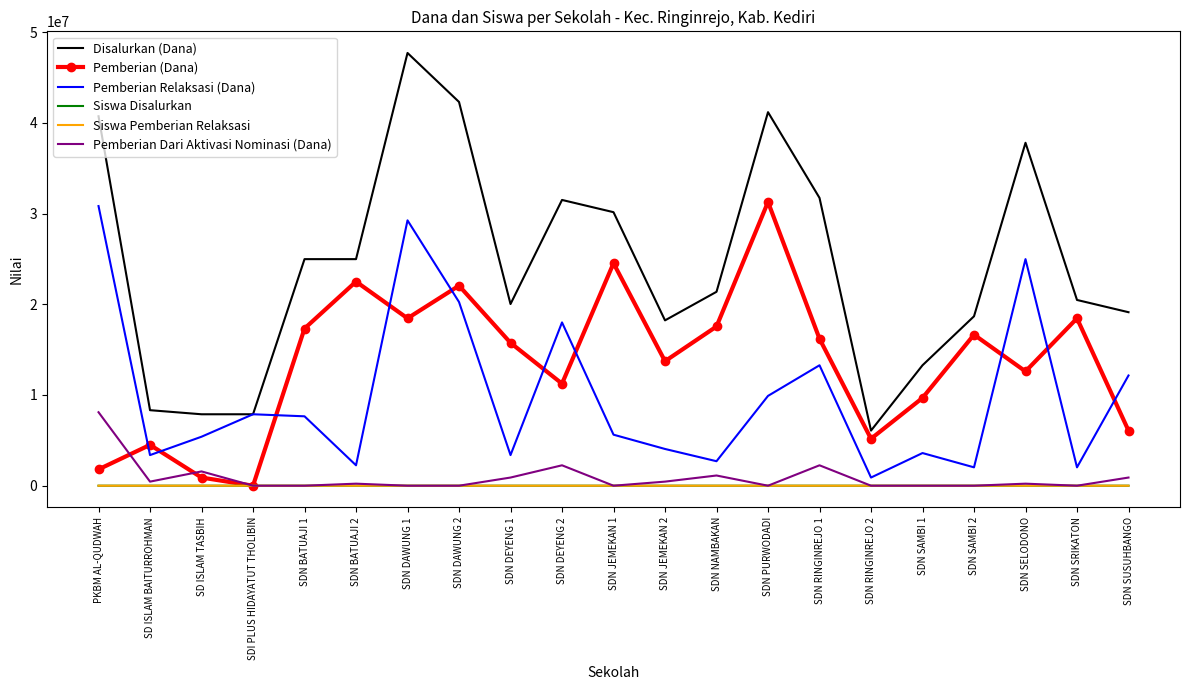

What are all the series names shown in the legend?

Disalurkan (Dana), Pemberian (Dana), Pemberian Relaksasi (Dana), Siswa Disalurkan, Siswa Pemberian Relaksasi, Pemberian Dari Aktivasi Nominasi (Dana)